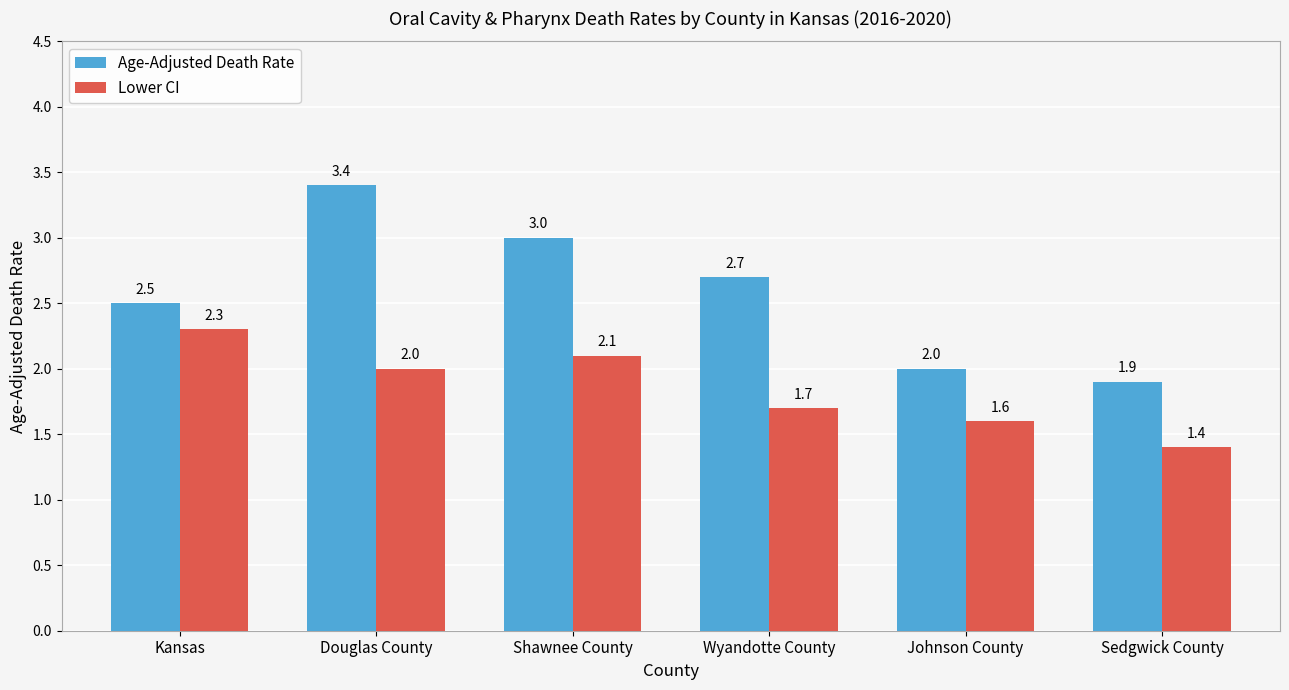

List the labels in order of Age-Adjusted Death Rate value, largest first.

Douglas County, Shawnee County, Wyandotte County, Kansas, Johnson County, Sedgwick County